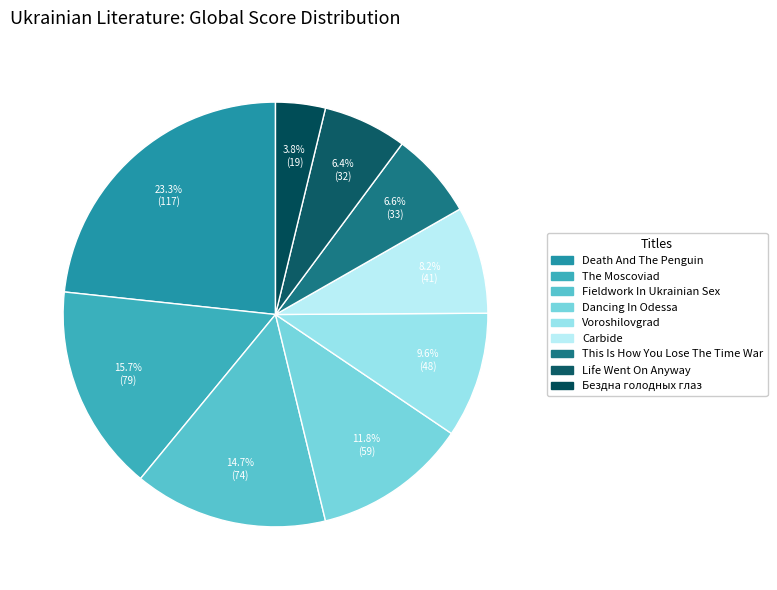

To the nearest percent, what is the difference between the largest and smallest slice percentages?

20%